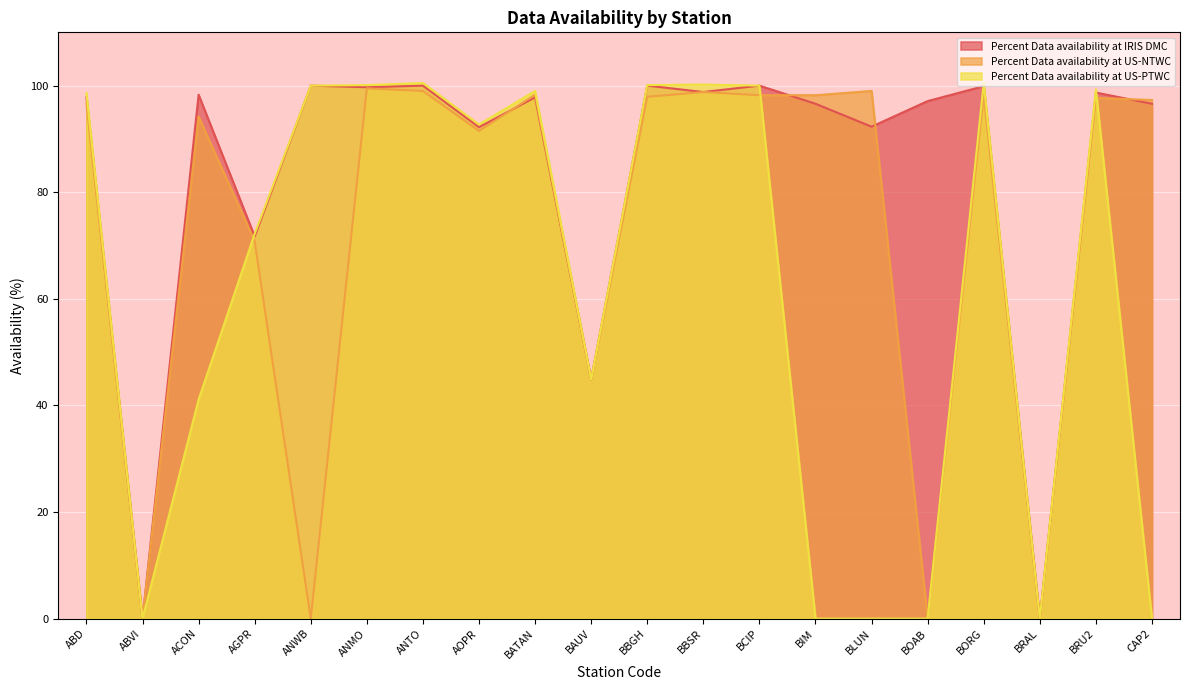

What is the sum of the Percent Data availability at US-NTWC values at AOPR and BORG?

189.8